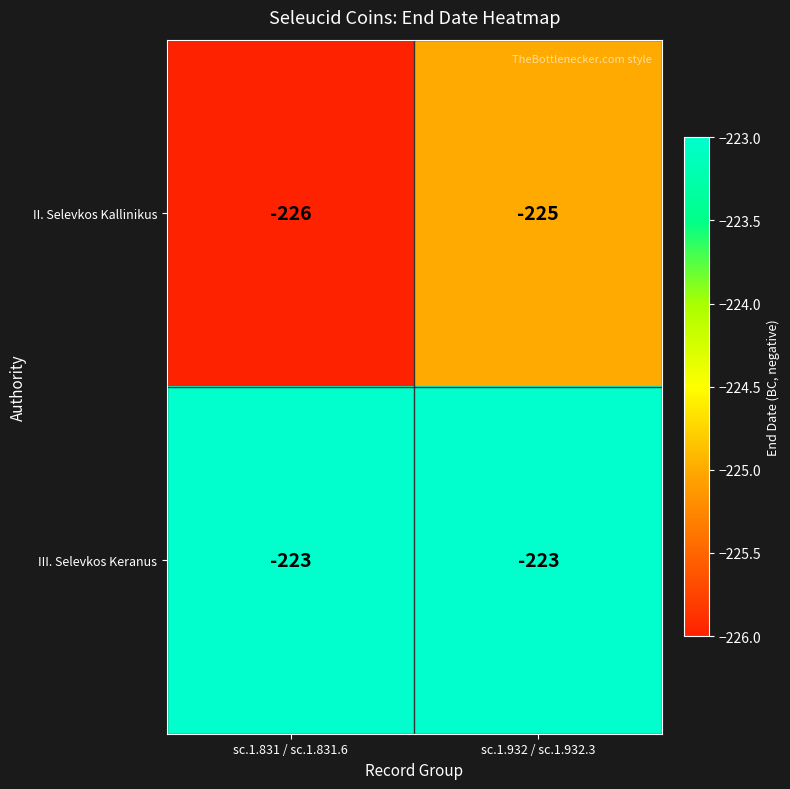

Reading left to right, extract all data points from this chart.

II. Selevkos Kallinikus: sc.1.831 / sc.1.831.6=-226	sc.1.932 / sc.1.932.3=-225
III. Selevkos Keranus: sc.1.831 / sc.1.831.6=-223	sc.1.932 / sc.1.932.3=-223